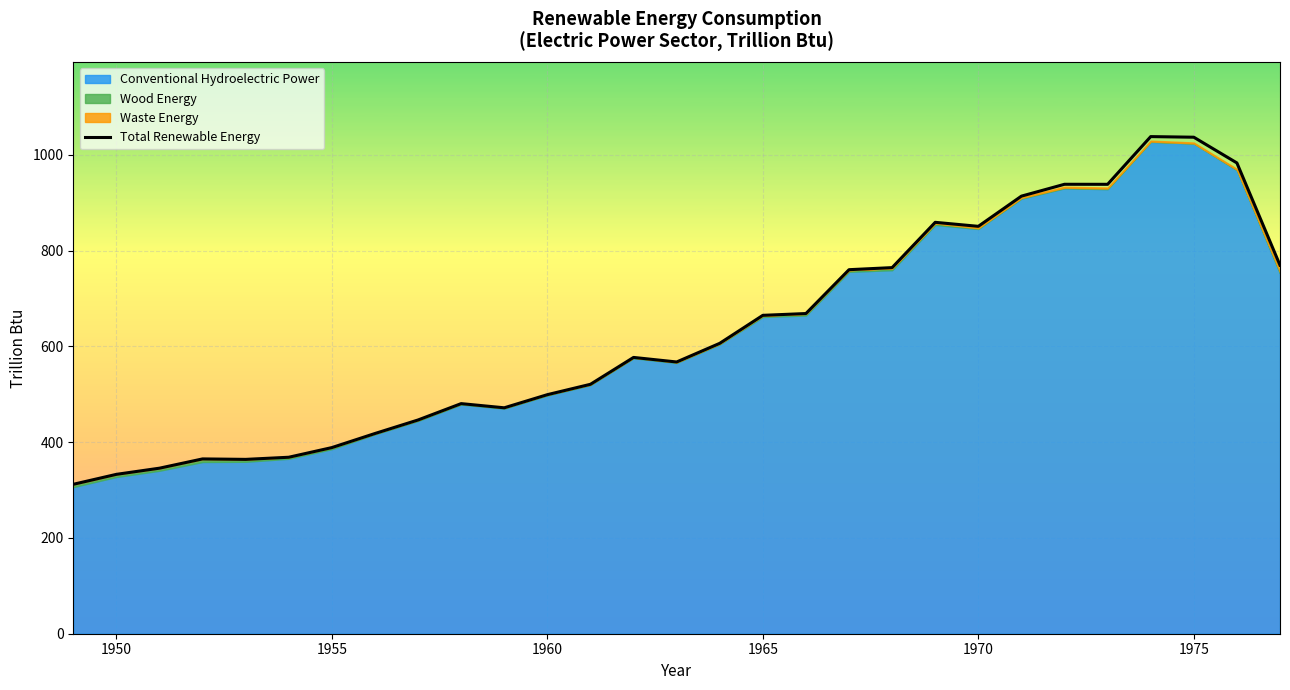

Is it true that Total Renewable Energy equals 563.1 at 1955?

False